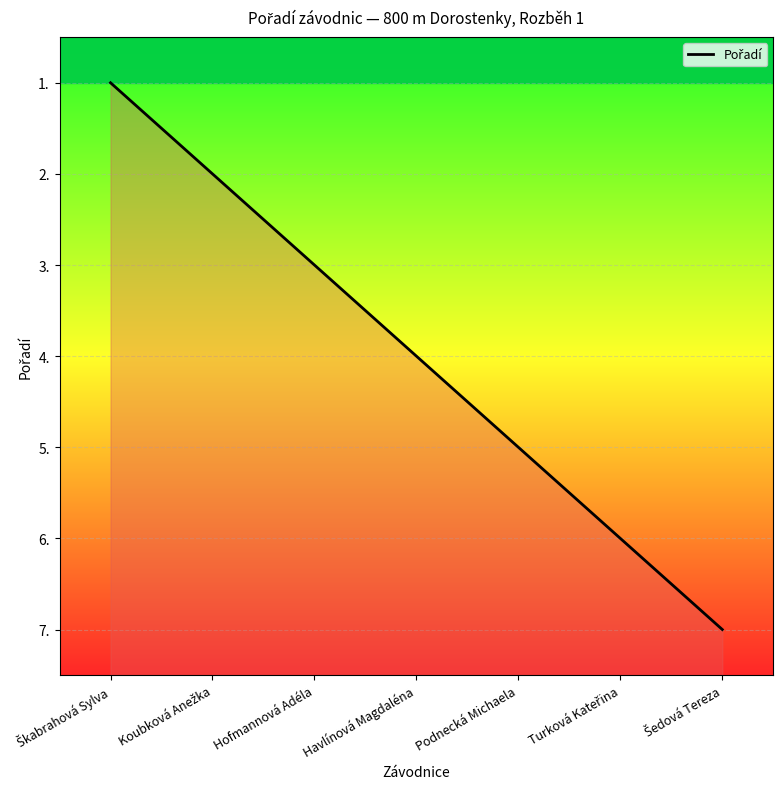

True or false: the data has more than 0 interior local peaks.

False